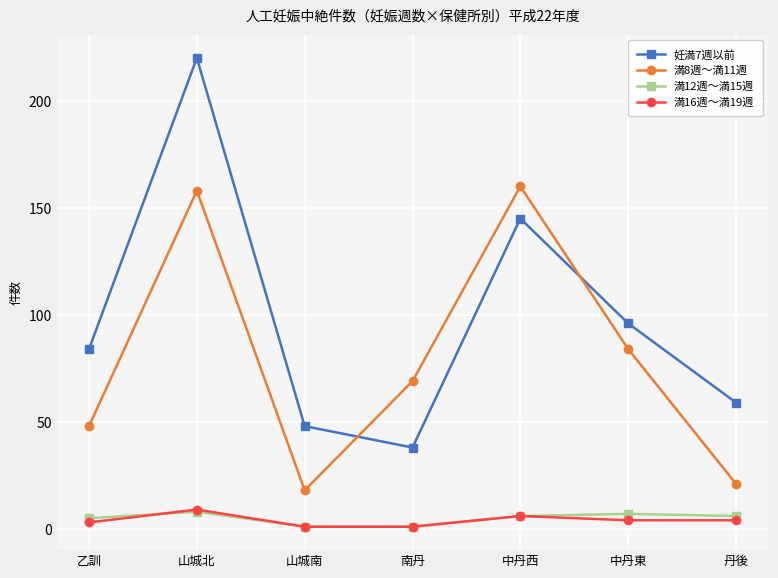

True or false: 満16週～満19週 has more than 1 points higher than both neighbors.

True